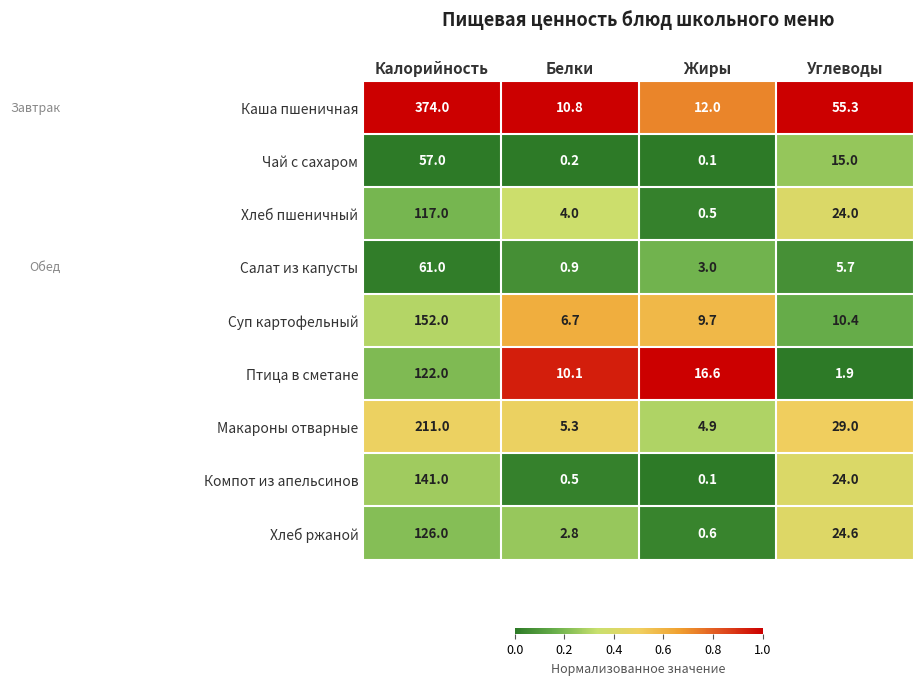

What is the highest value of the Суп картофельный series?

152.0